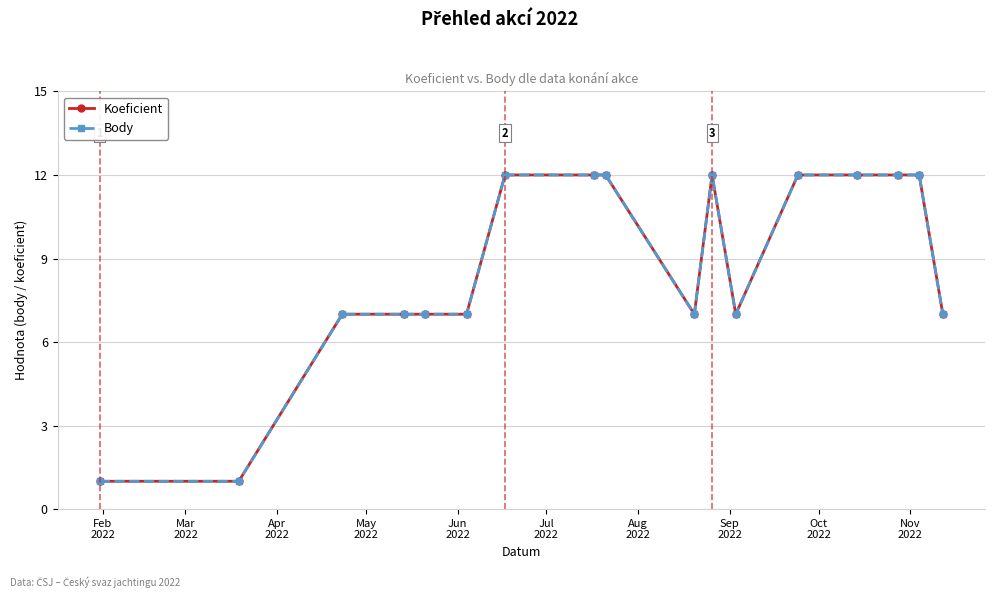

How many interior local peaks does the Body series have?

1